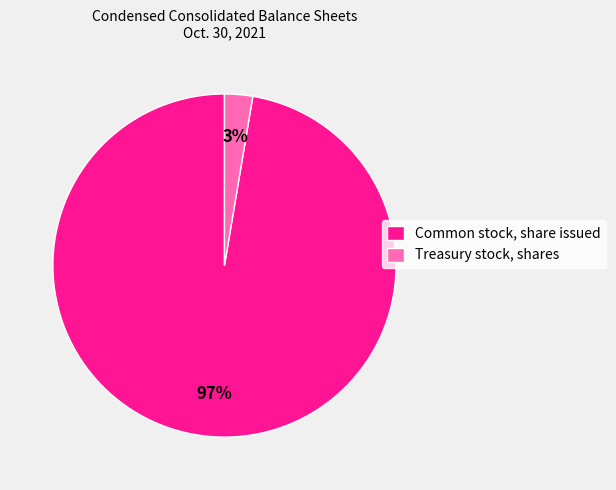

Is it true that Common stock, share issued is 97% of the pie?

True